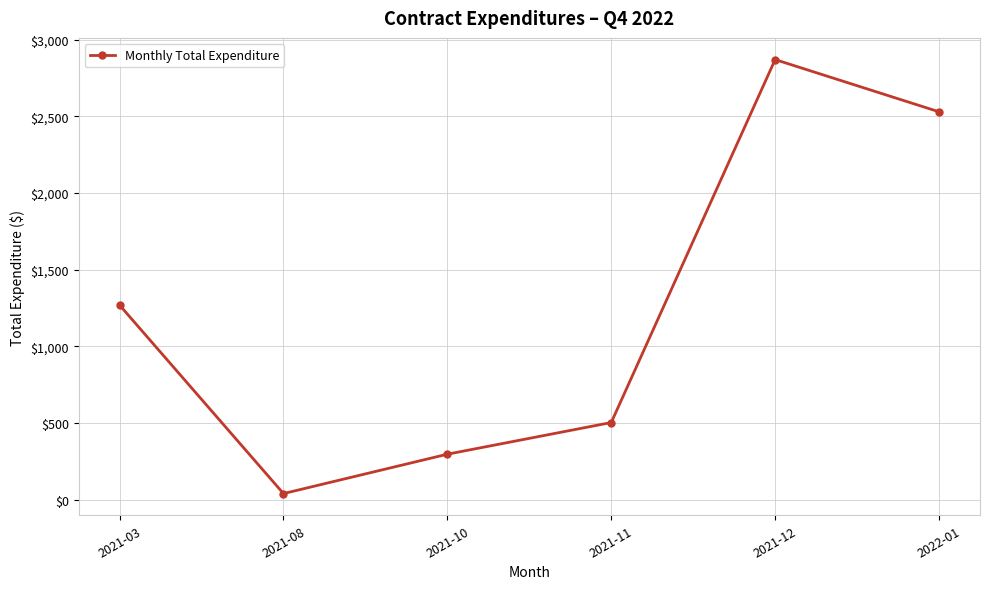

What is the ratio of the value at 2021-10 to the value at 2021-08?

7.4